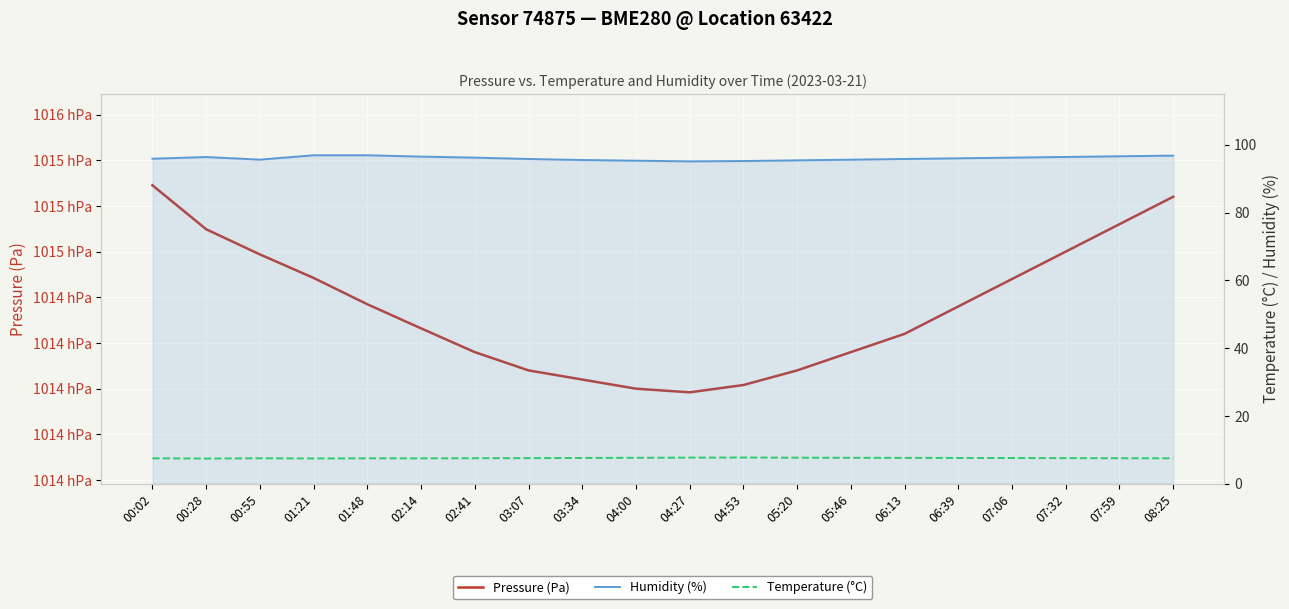

What is the total value across all series at 04:00?

101502.9